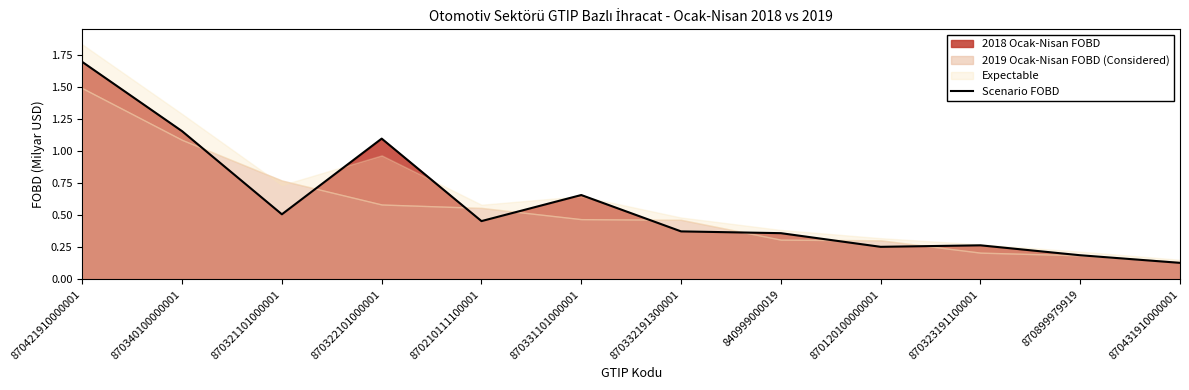

Rank the categories by value from highest to lowest.

870421910000001, 870340100000001, 870322101000001, 870331101000001, 870321101000001, 870210111100001, 870332191300001, 840999000019, 870323191100001, 870120100000001, 870899979919, 870431910000001